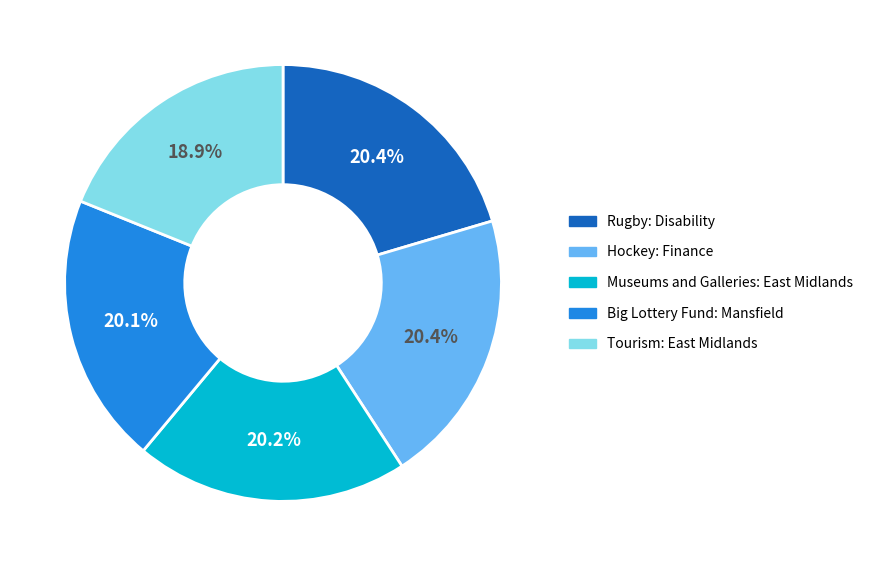

Count the number of slices in the pie.

5